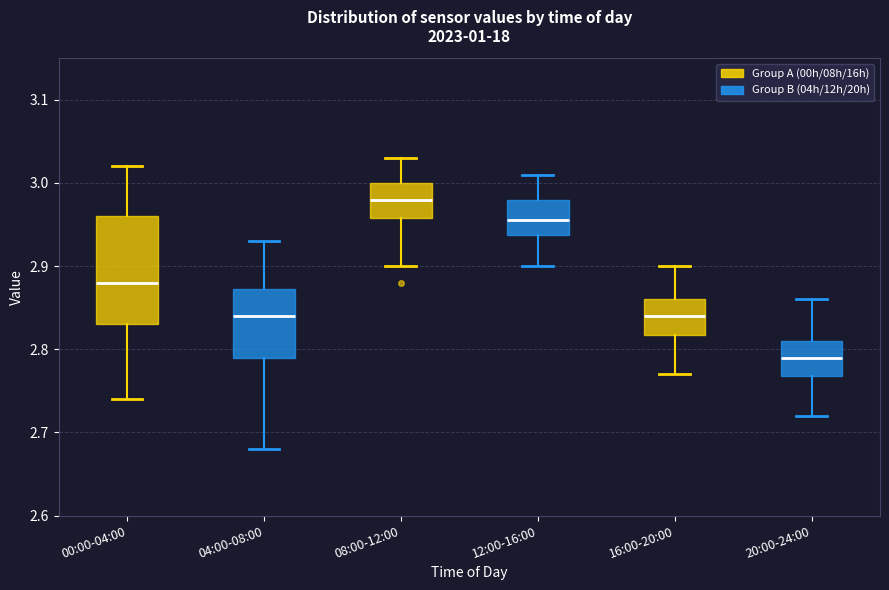

Where is the lower edge of the box for 12:00-16:00 on the y-axis? The values are not printed on the chart, so give them approximately, as read against the axis.

2.94